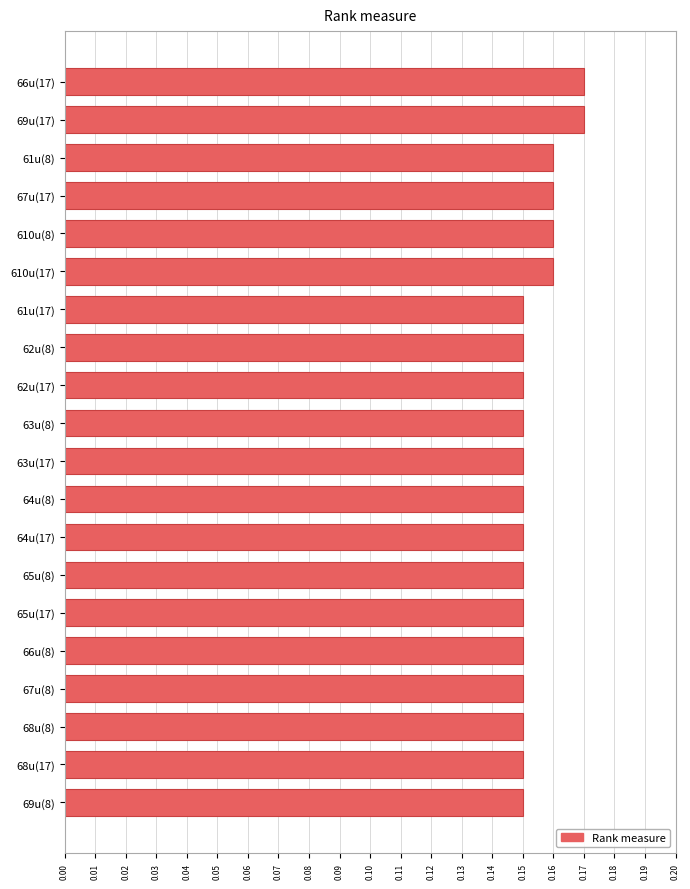

How many values are between 0 and 1?

20